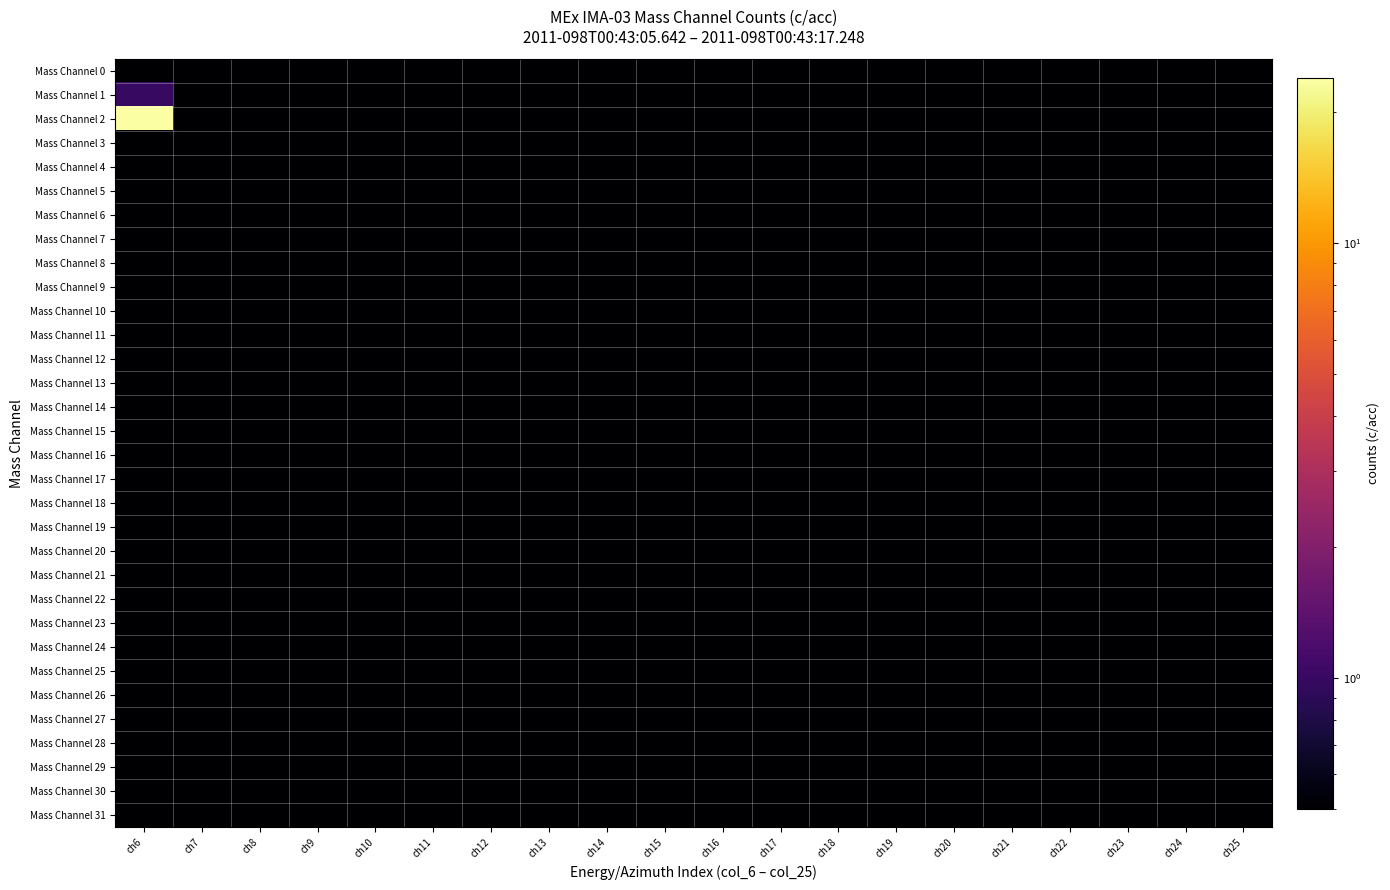

At which category is the sum across all series the highest?

ch6